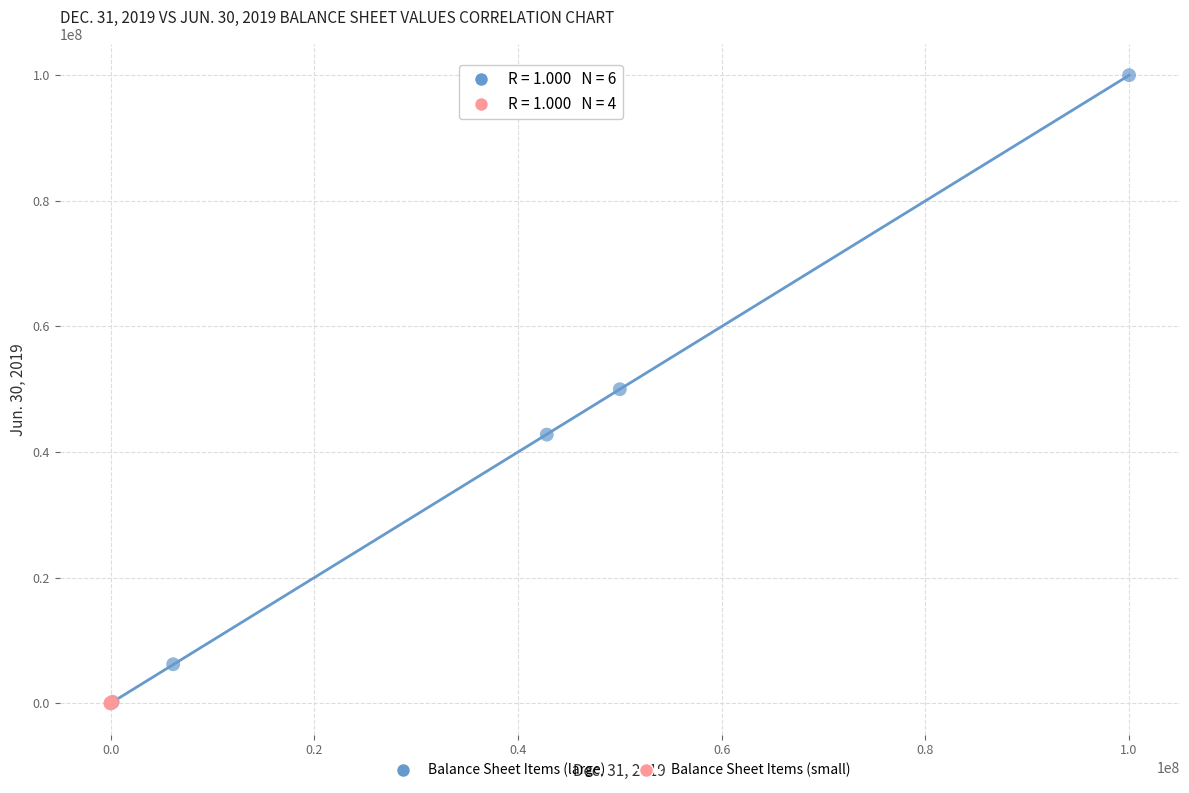

Which series contains the highest Y value?

Balance Sheet Items (large)